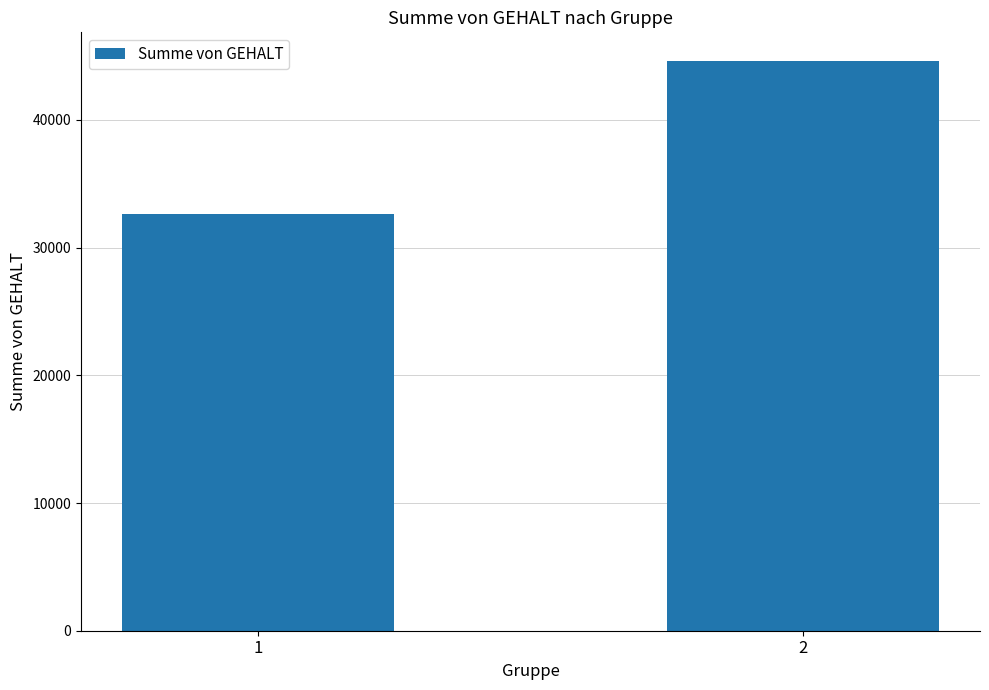

List the labels in order of value, largest first.

2, 1